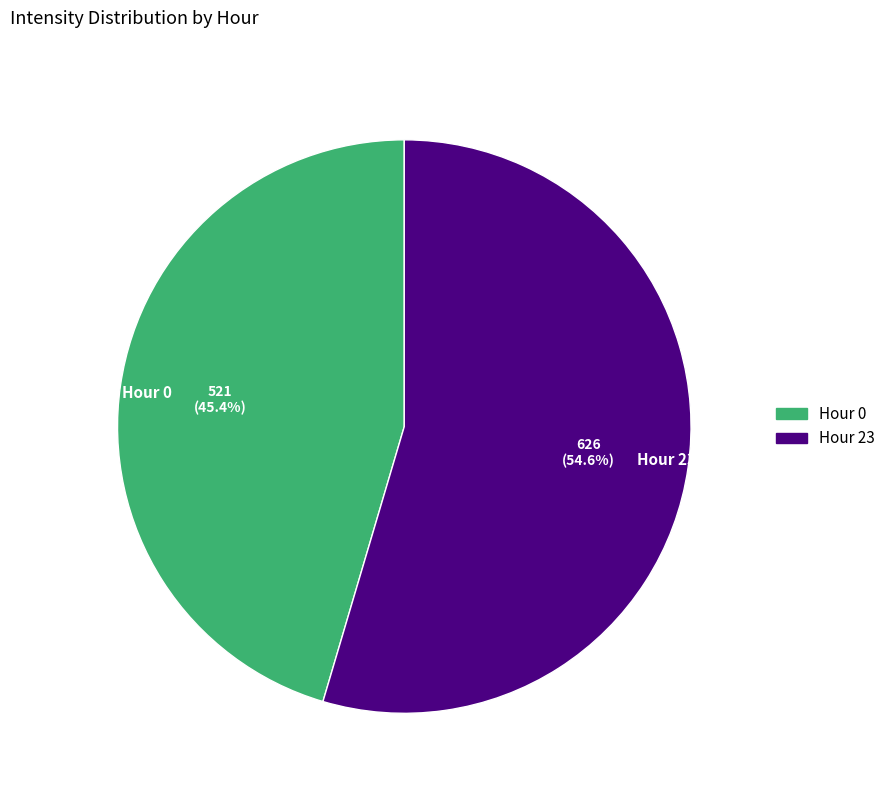

Rank the categories by value from lowest to highest.

Hour 0, Hour 23